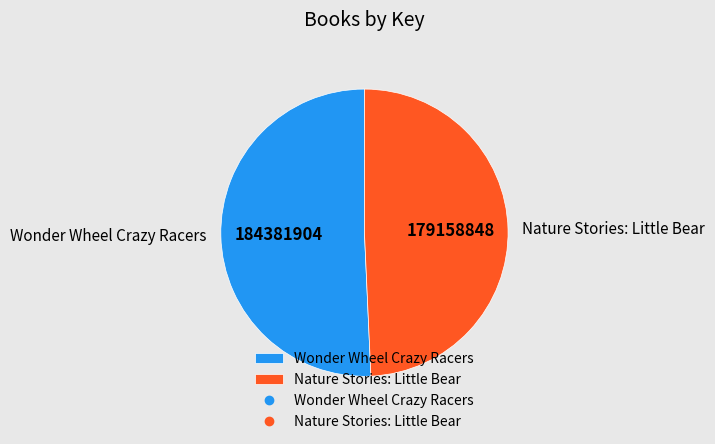

Do Wonder Wheel Crazy Racers and Nature Stories: Little Bear together represent more than half of the pie?

Yes